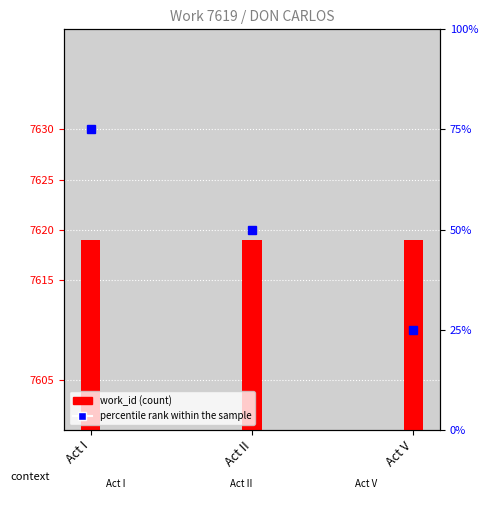

True or false: percentile rank within the sample has a value of 16 at Act V.

False